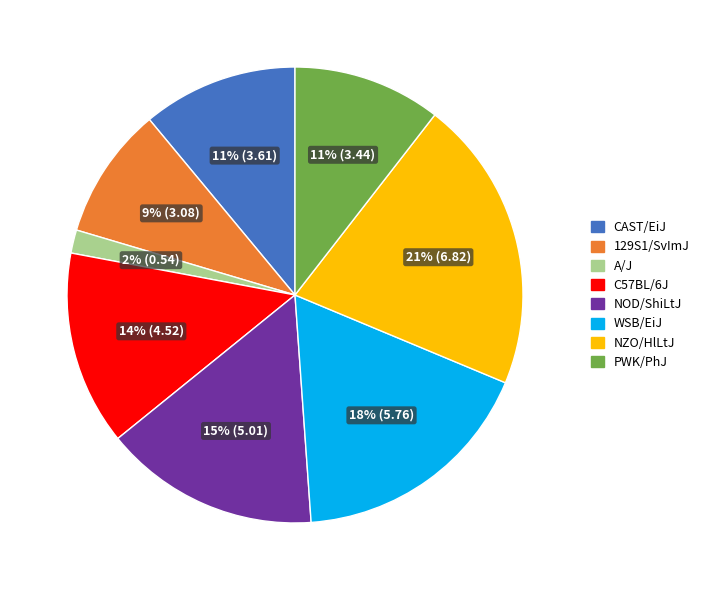

How many slices are in this pie chart?

8